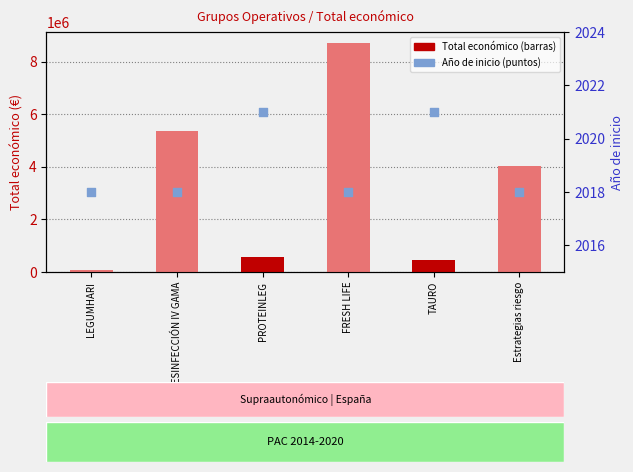

Which series reaches the minimum Y coordinate?

Año de inicio